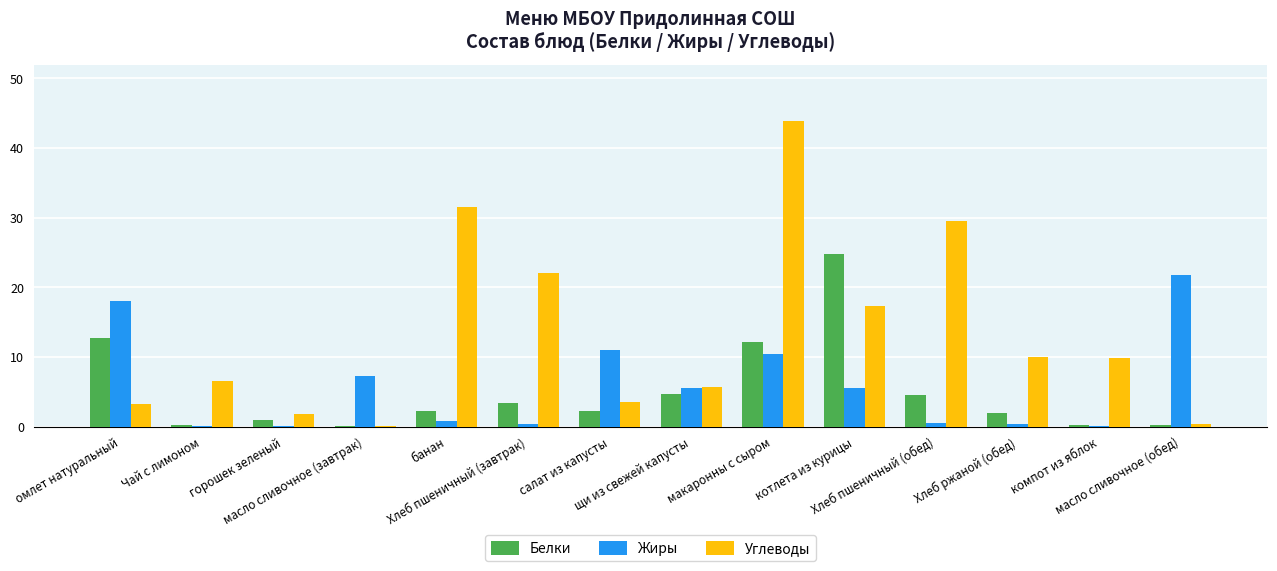

What is the greatest value displayed?

43.9